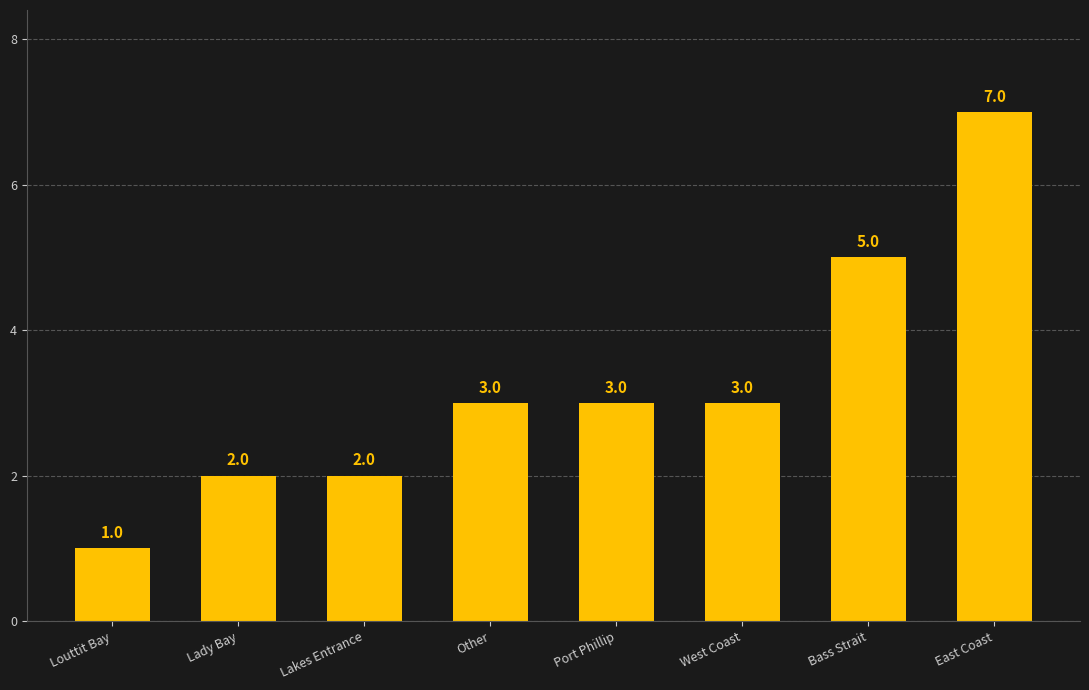

Which label corresponds to the smallest value in the chart?

Louttit Bay